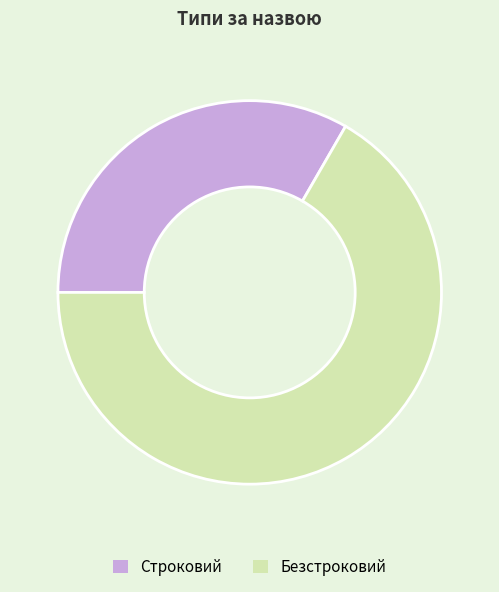

How many slices are in this pie chart?

2